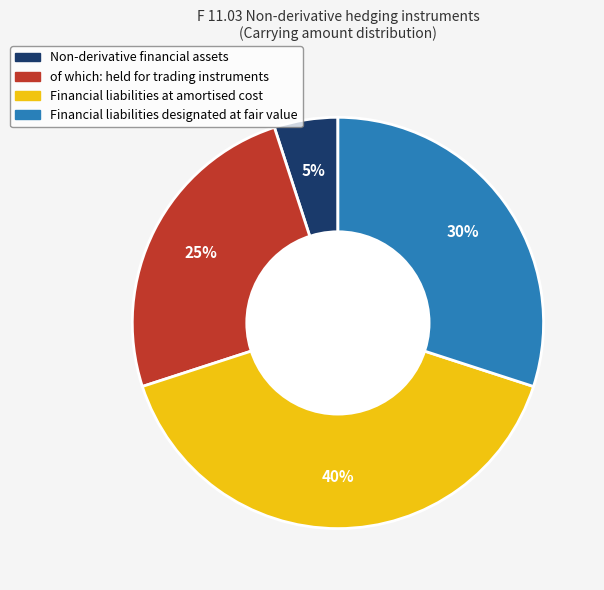

To the nearest percent, what portion does of which: held for trading instruments represent?

25%